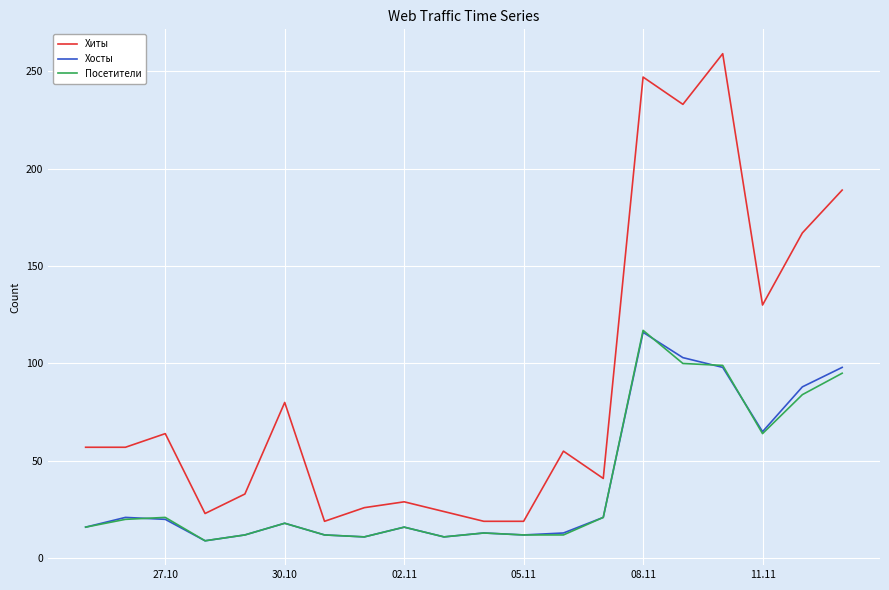

True or false: Хиты and Посетители intersect in this chart.

False